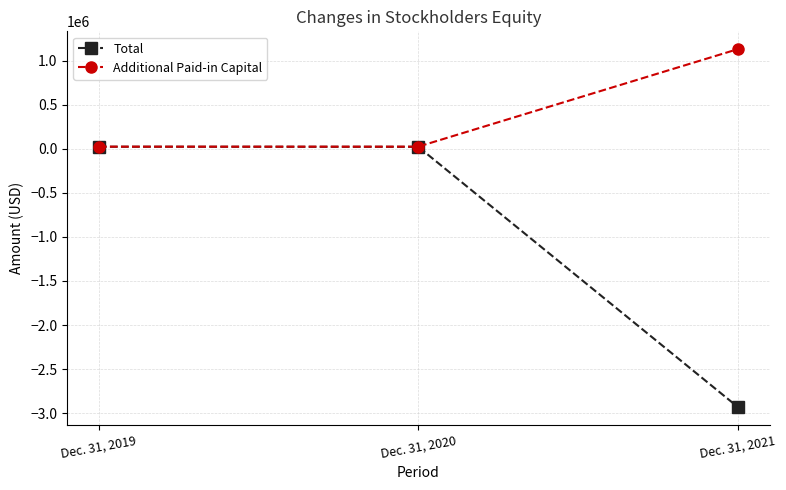

Is the value of Additional Paid-in Capital at Dec. 31, 2020 greater than the value of Total at Dec. 31, 2021?

Yes